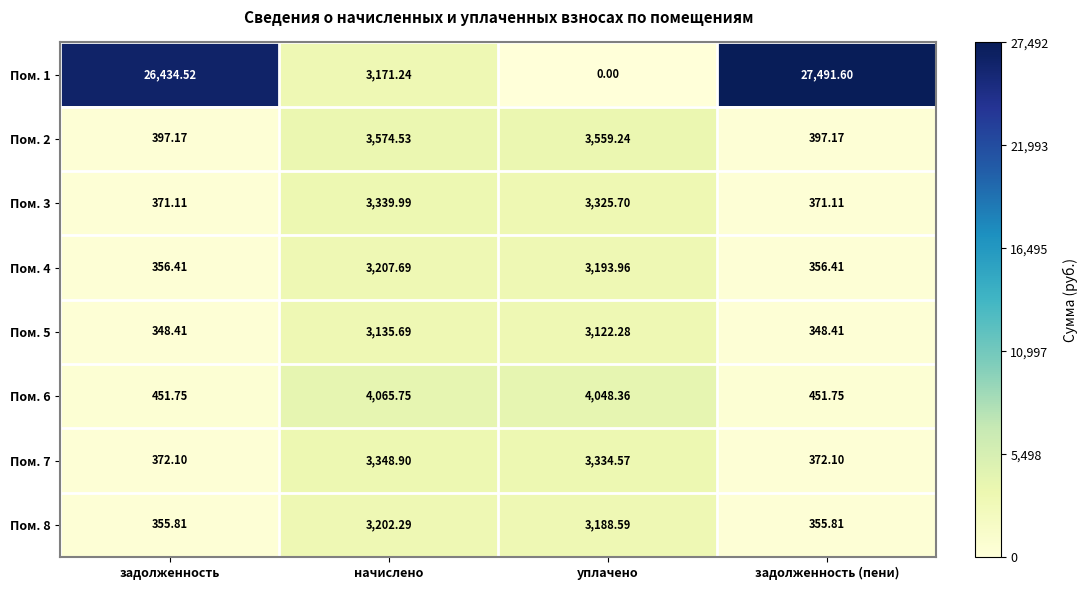

Which series has the largest total across all categories?

Пом. 1